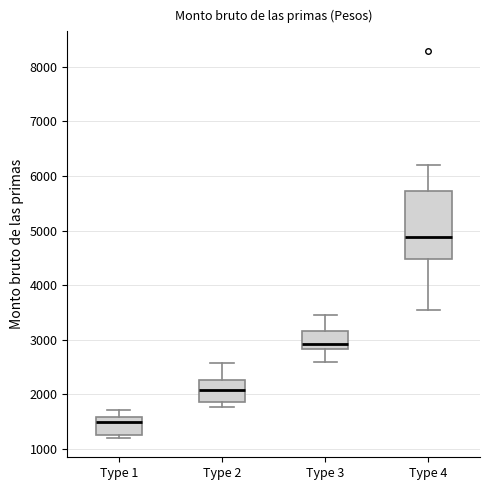

Which box's median line is the highest?

Type 4